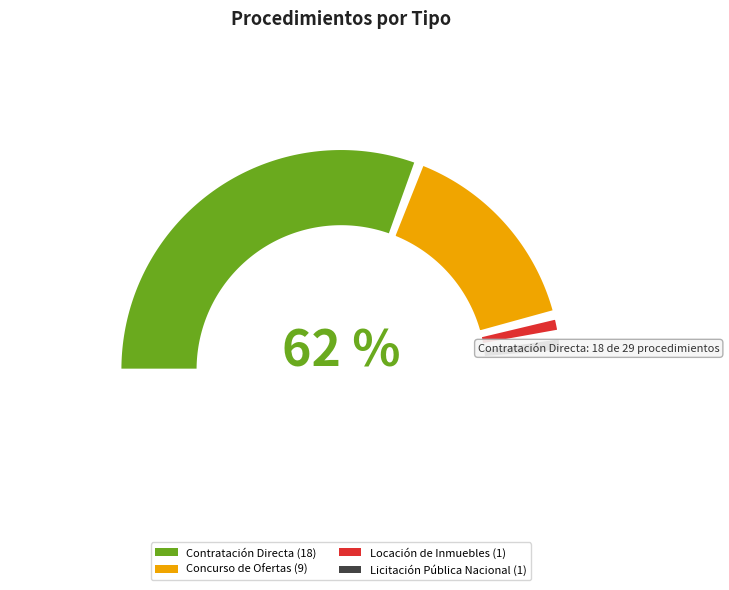

What is the change in value from Contratación Directa to Licitación Pública Nacional?

-17